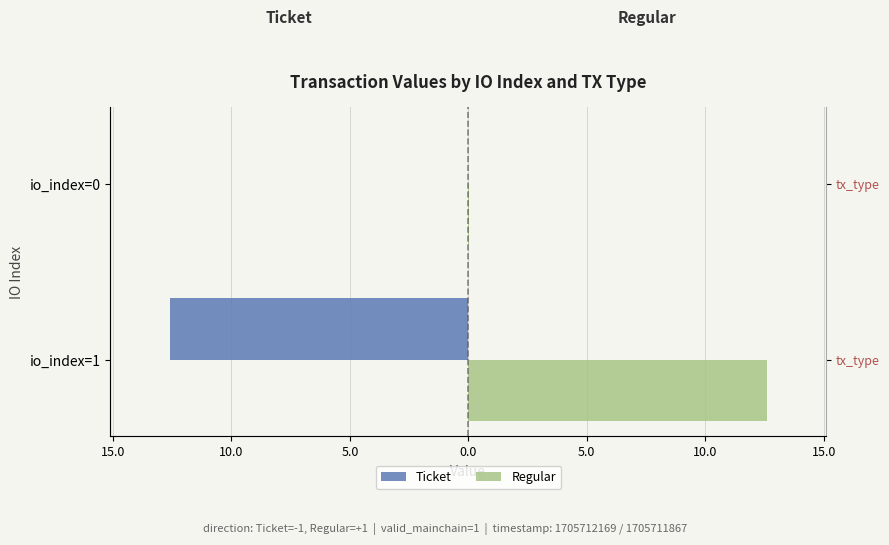

What is the average value of the Regular series?

6.3